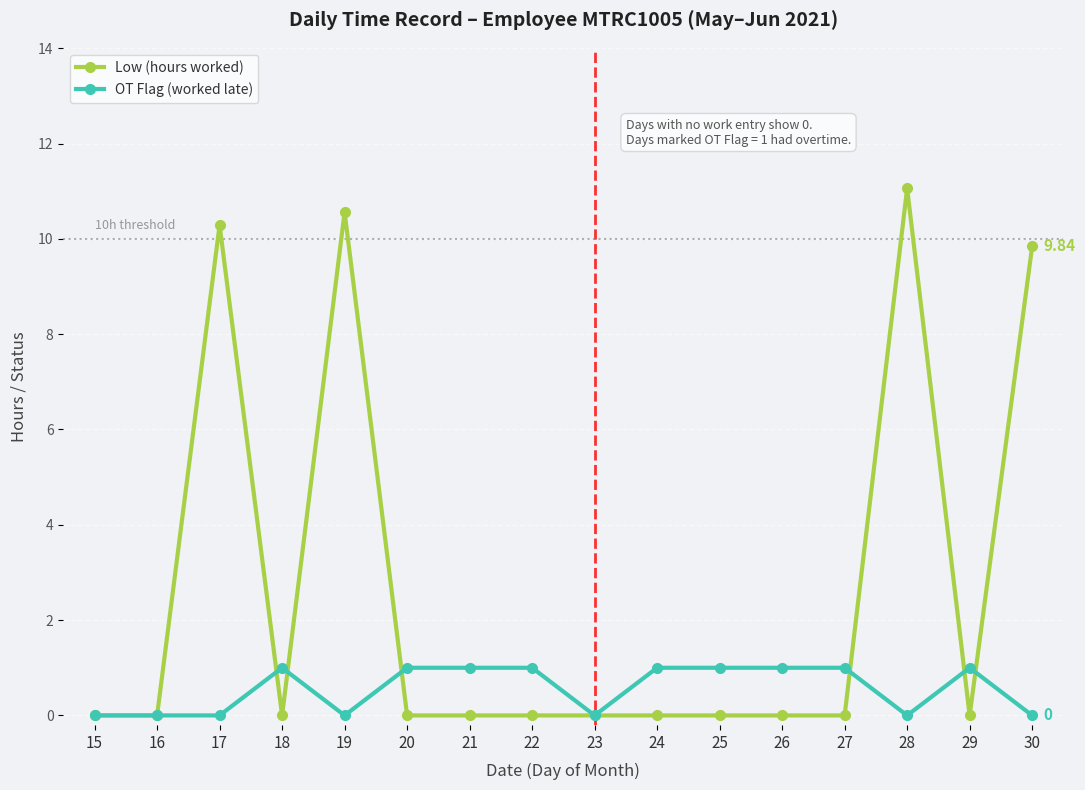

At 30, list the series in order from smallest to largest.

OT Flag (worked late), Low (hours worked)